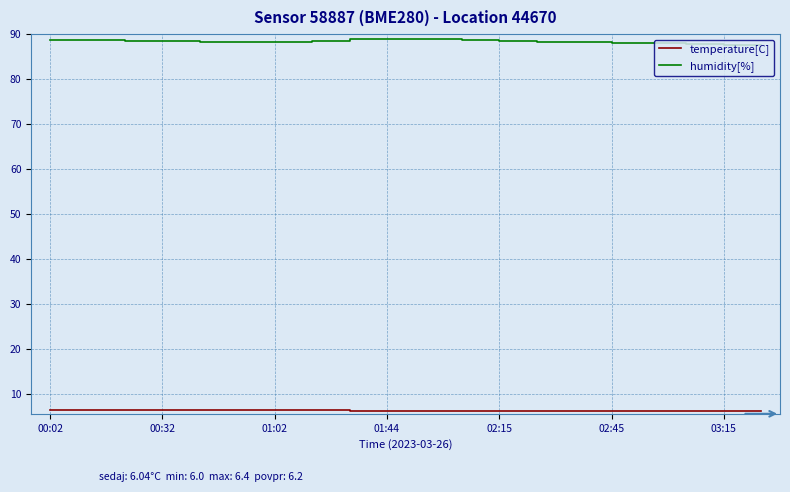

Which series has the largest total across all categories?

humidity[%]